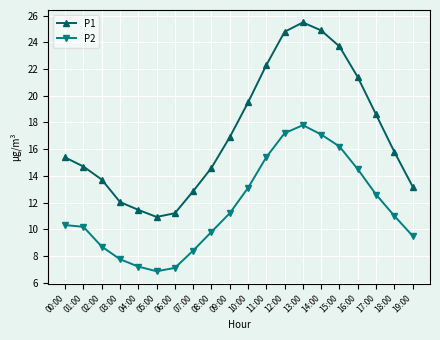

Is this an area chart (filled region under the line)?

No